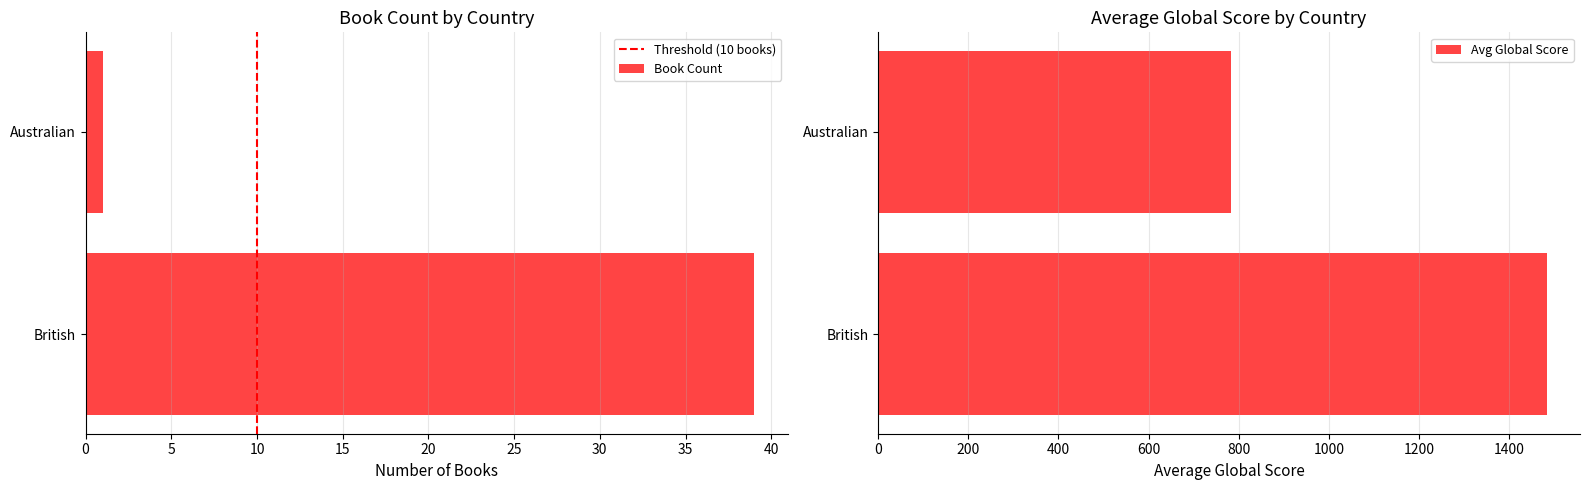

What is the difference between the maximum and minimum values in the Book Count series?

38